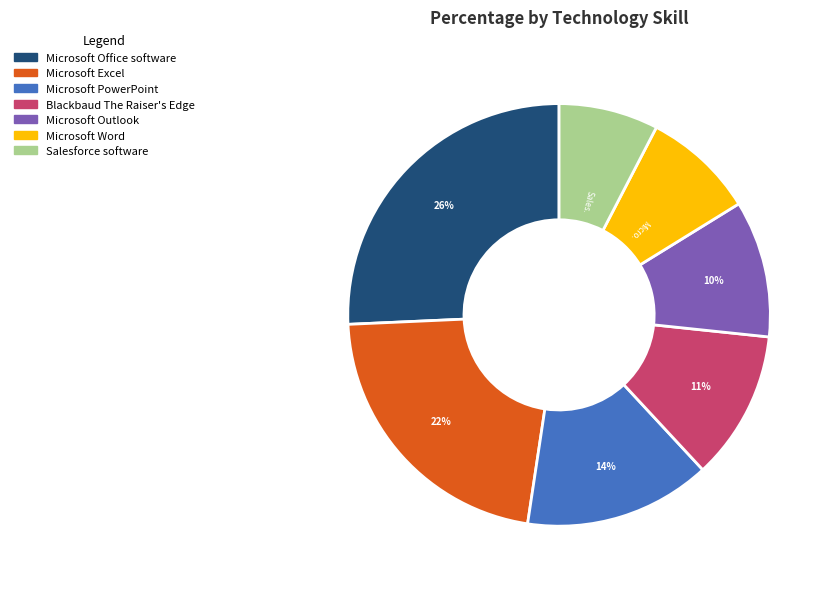

Rank the categories by value from lowest to highest.

Salesforce software, Microsoft Word, Microsoft Outlook, Blackbaud The Raiser's Edge, Microsoft PowerPoint, Microsoft Excel, Microsoft Office software